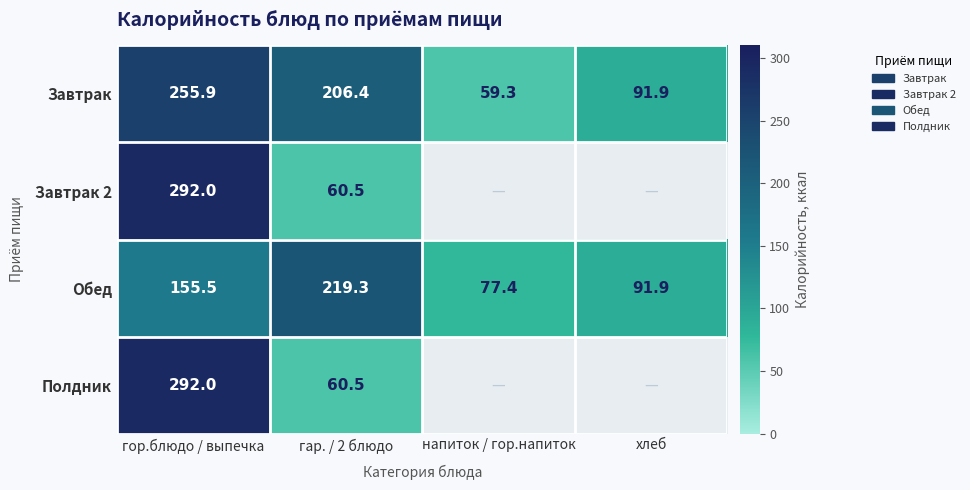

What value does the Обед series have at гар. / 2 блюдо?

219.3